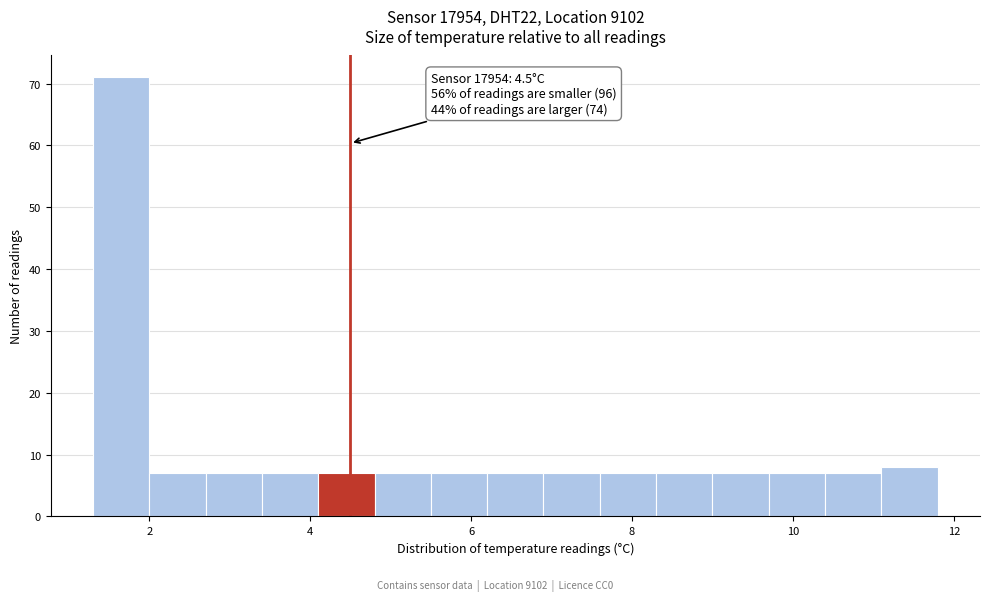

Around what value on the x-axis is the tallest bar? Give the approximate position of its centre, as read against the axis.

1.6